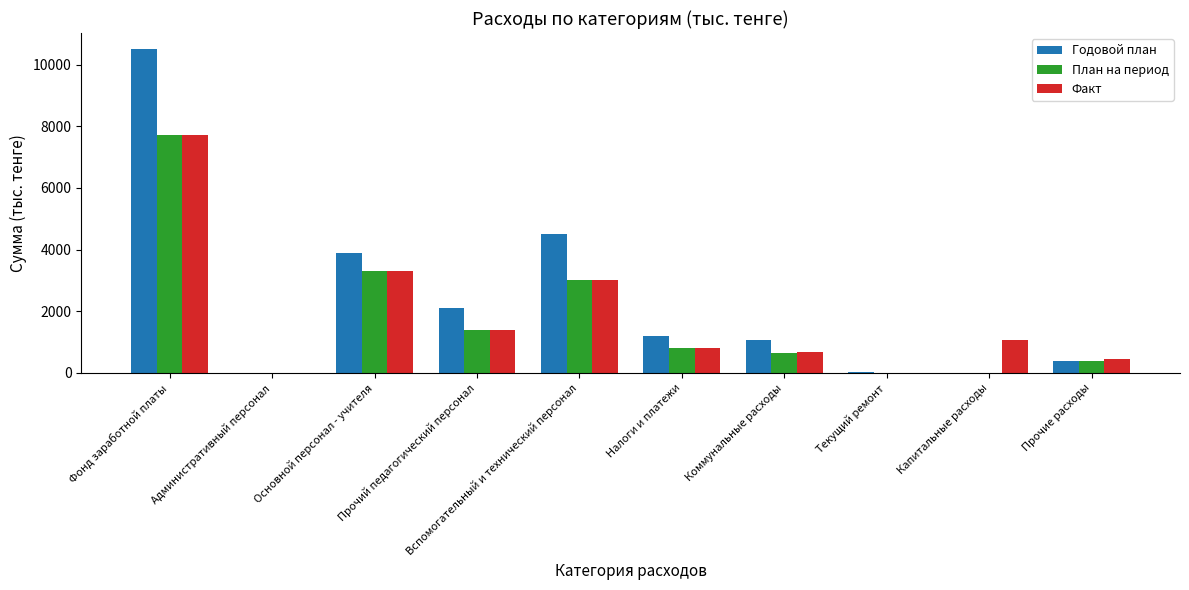

What is the sum of the План на период values at Фонд заработной платы and Капитальные расходы?

7724.0